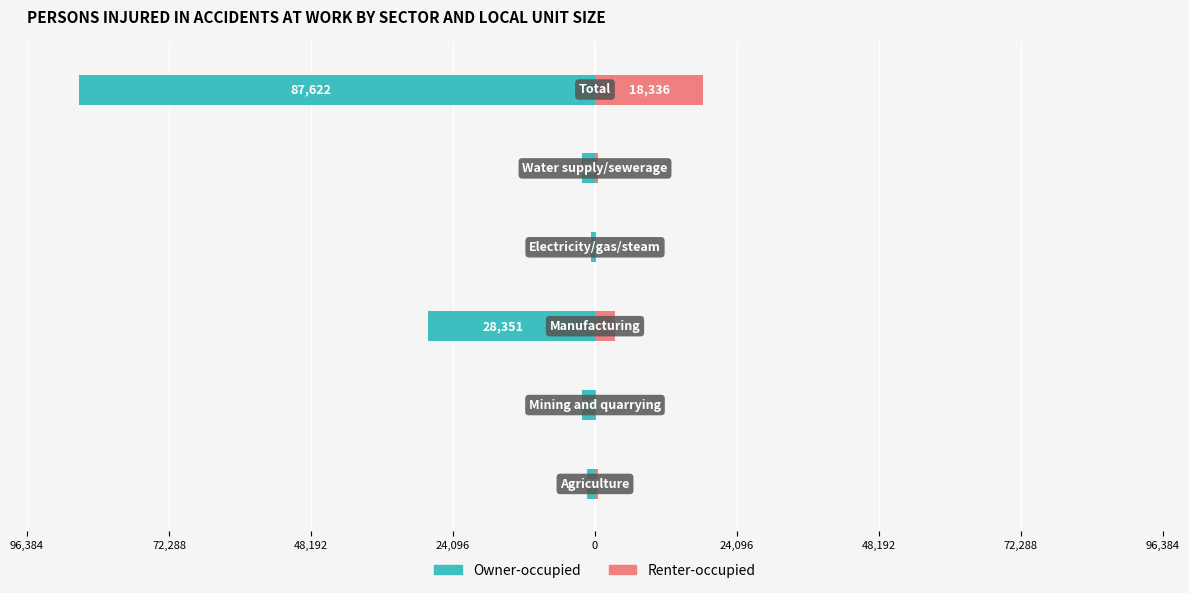

Which series has the largest range (max minus min)?

Owner-occupied